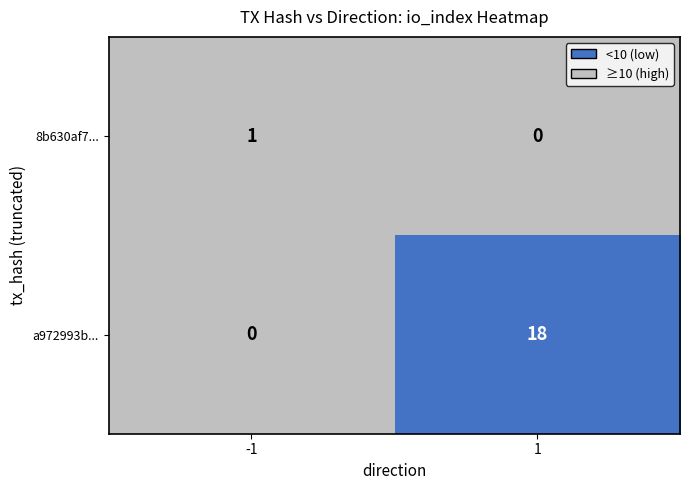

What is the average value of the a972993b... series?

9